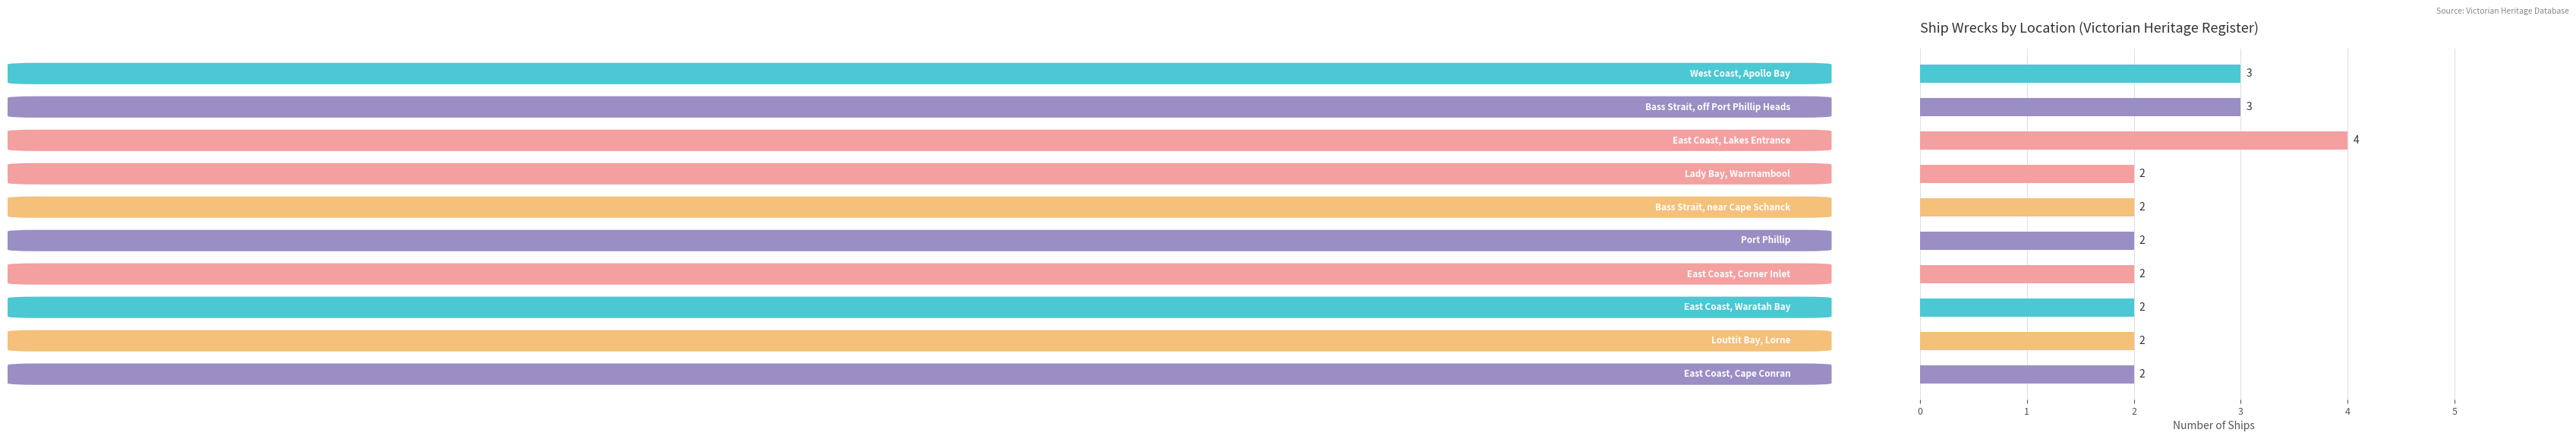

Count the values in the range 2 to 3.

9